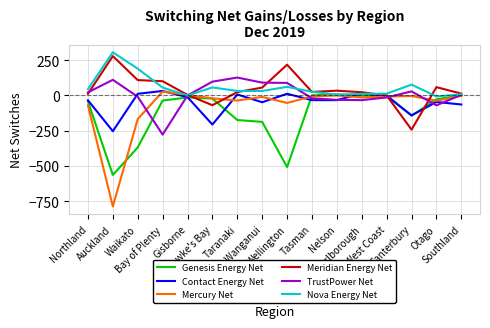

Which series has the largest range (max minus min)?

Mercury Net